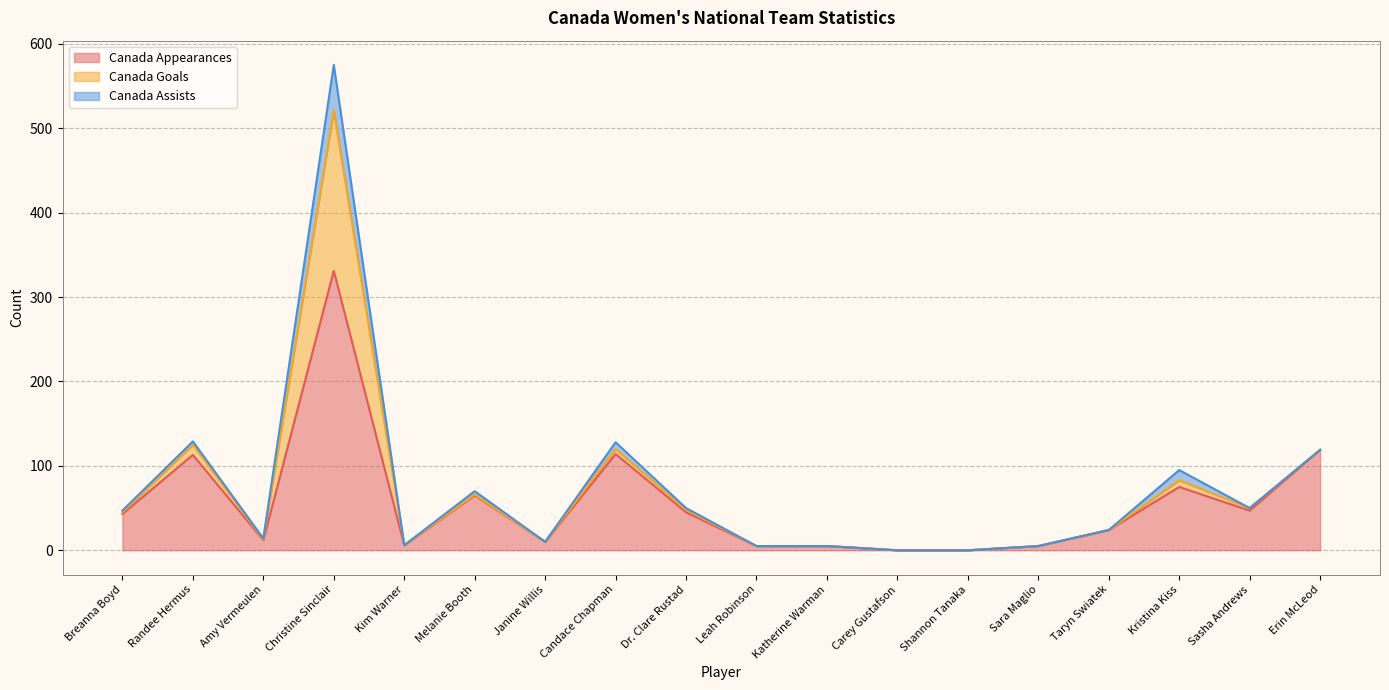

List the labels in order of Canada Appearances value, smallest first.

Carey Gustafson, Shannon Tanaka, Leah Robinson, Katherine Warman, Sara Maglio, Kim Warner, Janine Willis, Amy Vermeulen, Taryn Swiatek, Breanna Boyd, Dr. Clare Rustad, Sasha Andrews, Melanie Booth, Kristina Kiss, Randee Hermus, Candace Chapman, Erin McLeod, Christine Sinclair